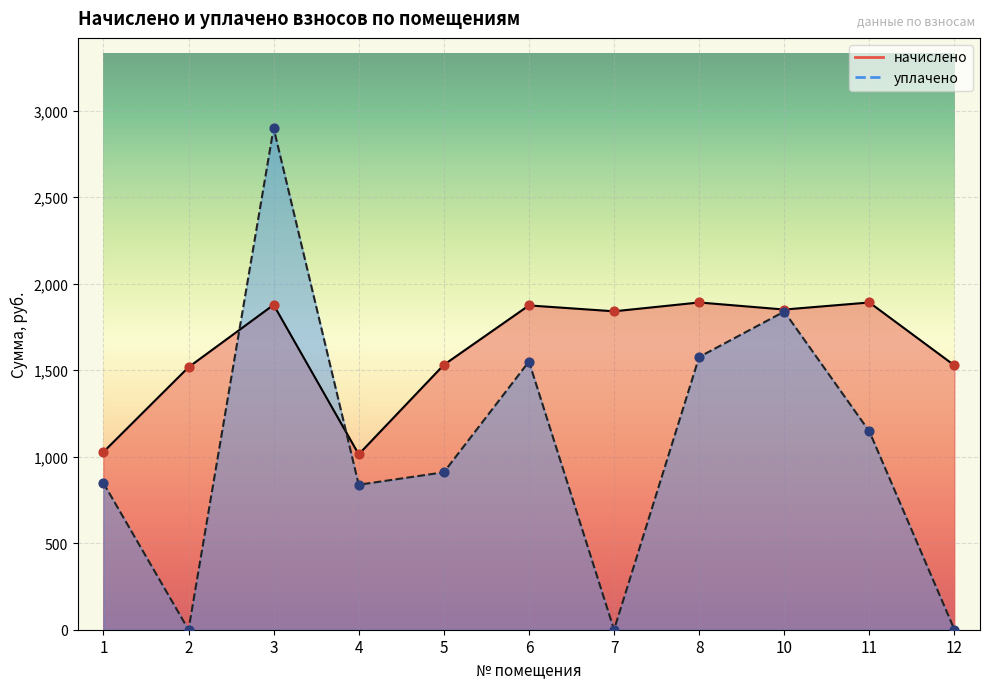

At how many categories does at least one series exceed 1548?

6